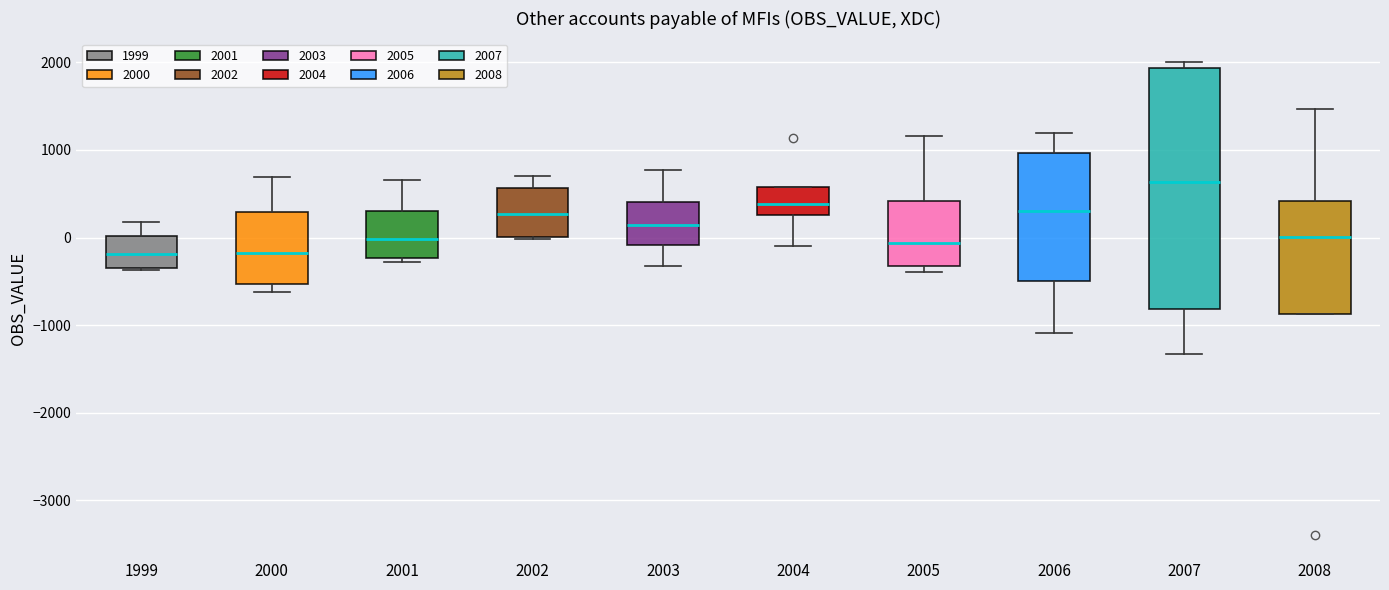

Where is the lower edge of the box at x = 1999 on the y-axis? The values are not printed on the chart, so give them approximately, as read against the axis.

-400